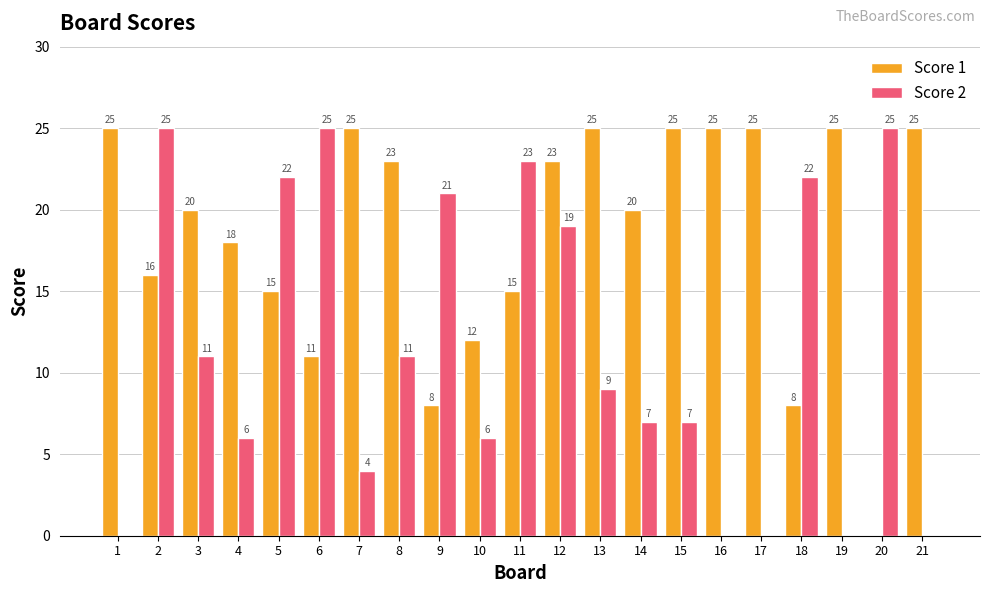

Reading right to left, extract all data points from this chart.

Score 1: 25	0	25	8	25	25	25	20	25	23	15	12	8	23	25	11	15	18	20	16	25
Score 2: 0	25	0	22	0	0	7	7	9	19	23	6	21	11	4	25	22	6	11	25	0